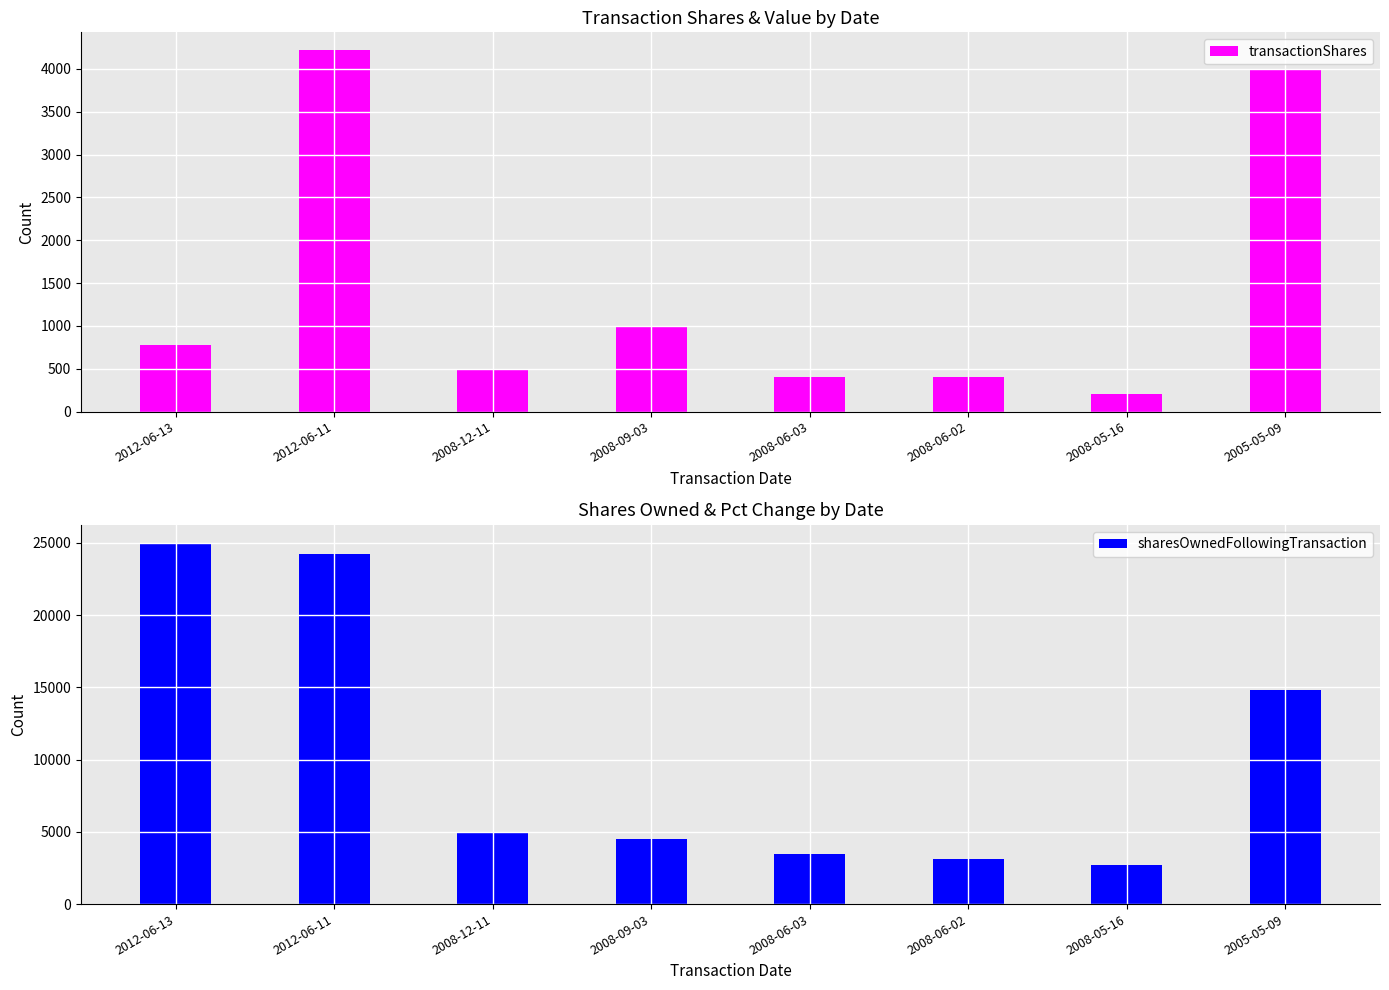

True or false: transactionShares has a value of 1000 at 2008-09-03.

True